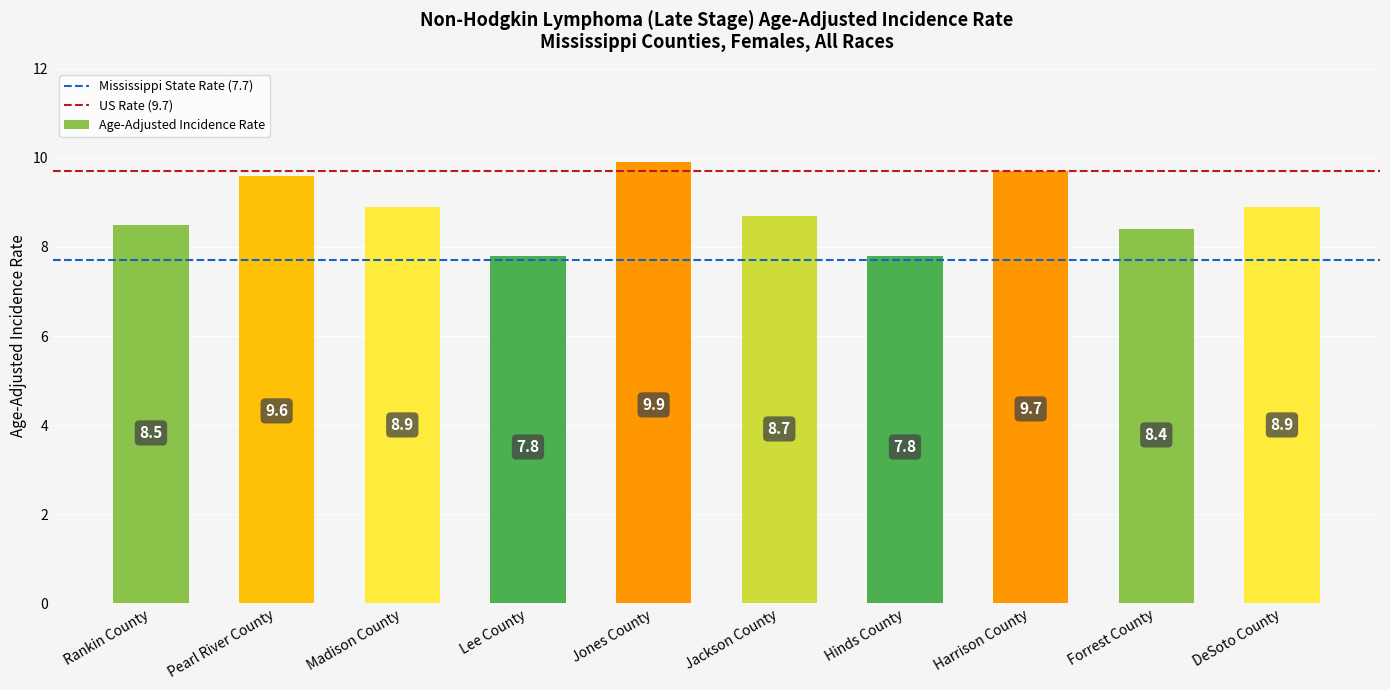

How many bars are there in total?

10